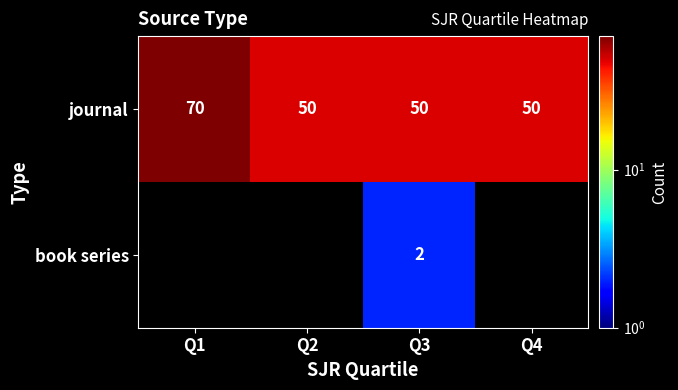

What is the spread (max minus min) of values at Q3?

48